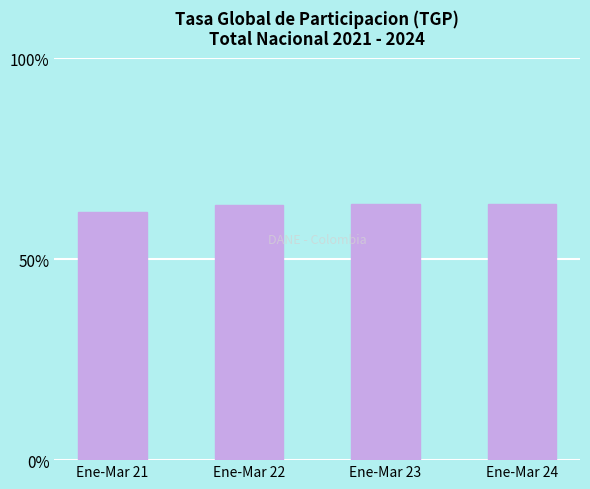

The chart shows a value of 63.8 at Ene-Mar 23. True or false?

True